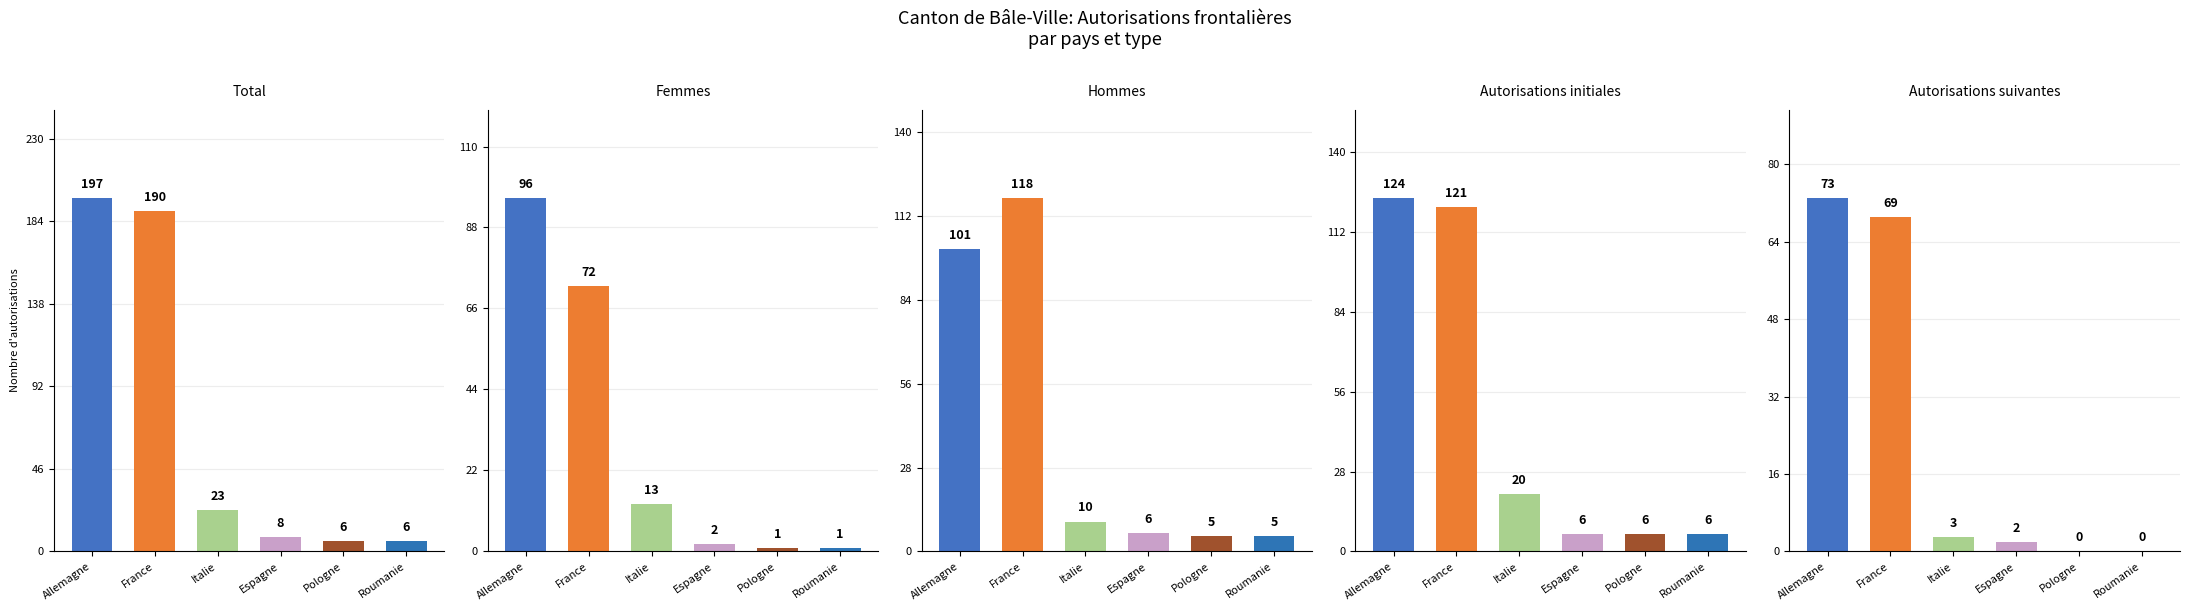

Are the bars grouped side by side (vs. stacked)?

Yes